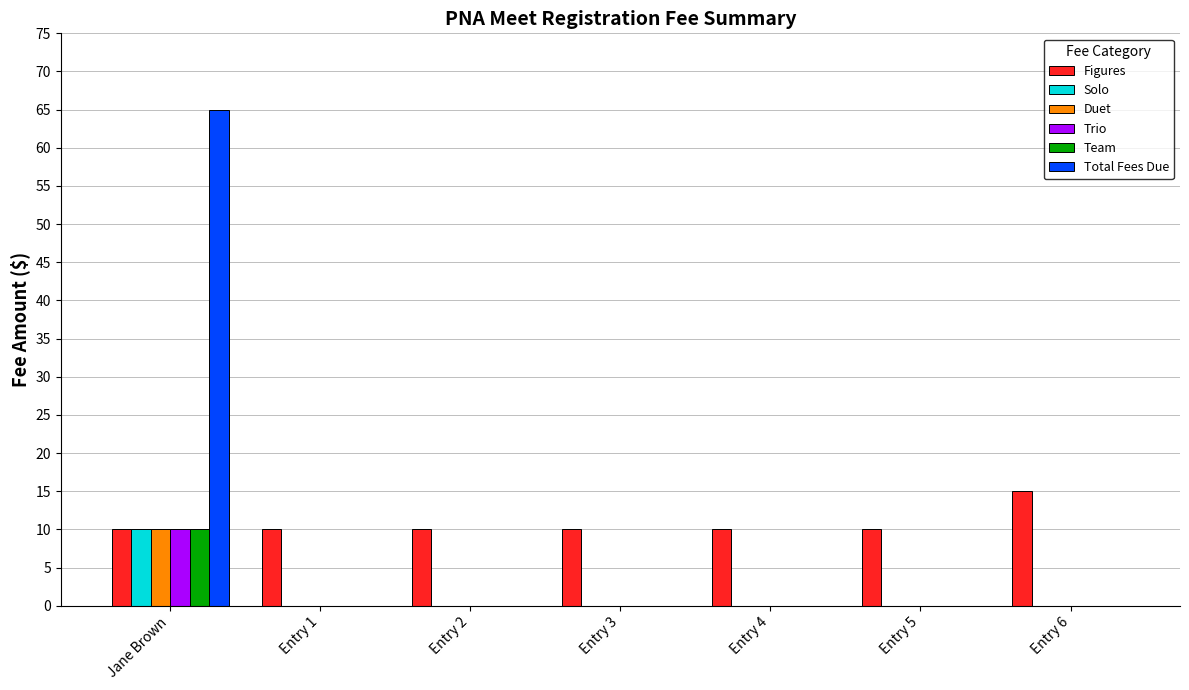

How many groups of bars are there?

7